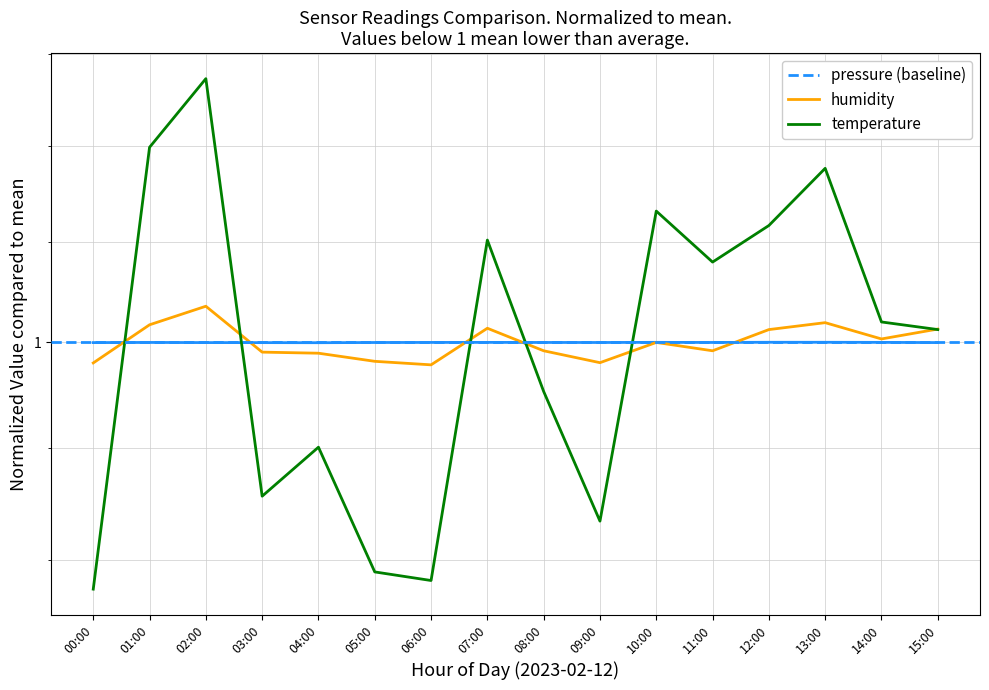

Where is the first local maximum for humidity?

02:00